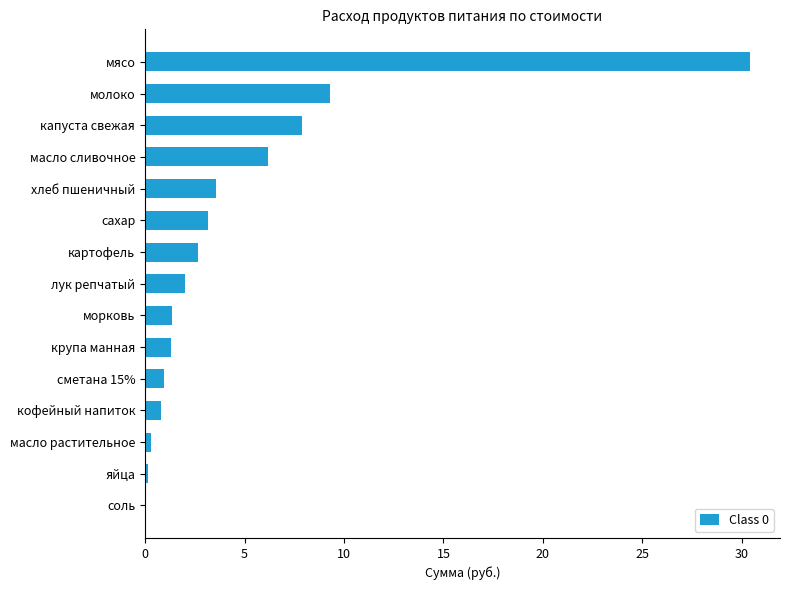

The chart shows a value of 1.3 at морковь. True or false?

True